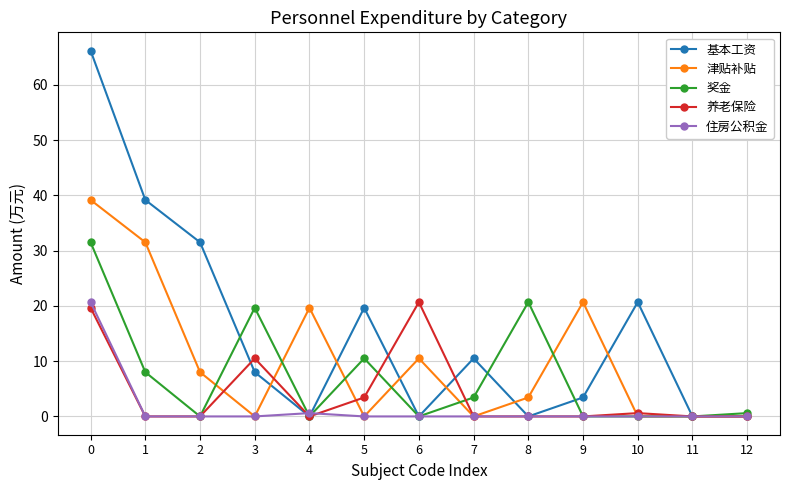

What is the value of the 奖金 point at the 9th from the left?

20.7